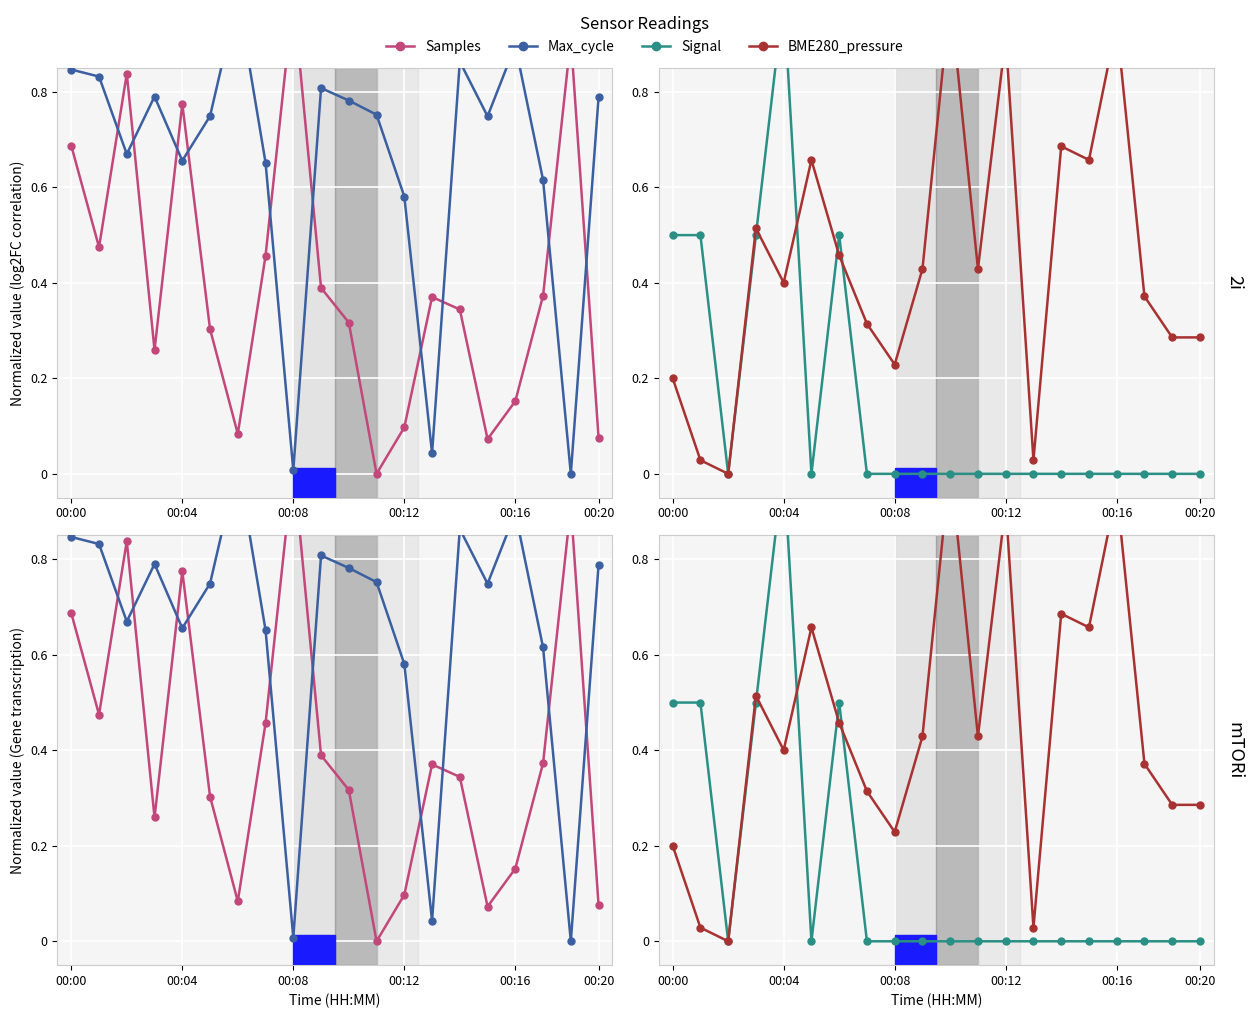

Reading left to right, what are all the values shown in this chart?

Samples: 0.7	0.5	0.8	0.3	0.8	0.3	0.1	0.5	1.0	0.4	0.3	0.0	0.1	0.4	0.3	0.1	0.2	0.4	0.9	0.1
Max_cycle: 0.8	0.8	0.7	0.8	0.7	0.7	1.0	0.7	0.0	0.8	0.8	0.8	0.6	0.0	0.9	0.7	0.9	0.6	0.0	0.8
Signal: 0.5	0.5	0.0	0.5	1.0	0.0	0.5	0.0	0.0	0.0	0.0	0.0	0.0	0.0	0.0	0.0	0.0	0.0	0.0	0.0
BME280_pressure: 0.2	0.0	0.0	0.5	0.4	0.7	0.5	0.3	0.2	0.4	1.0	0.4	0.9	0.0	0.7	0.7	0.9	0.4	0.3	0.3